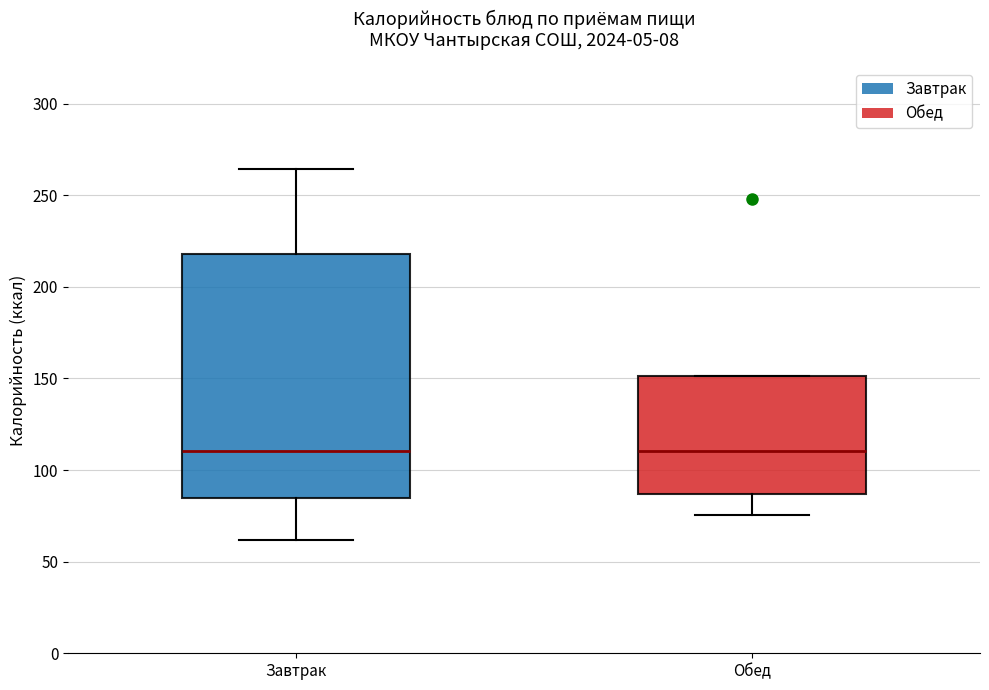

Comparing the boxes themselves (not the whiskers), which one is the tallest?

Завтрак